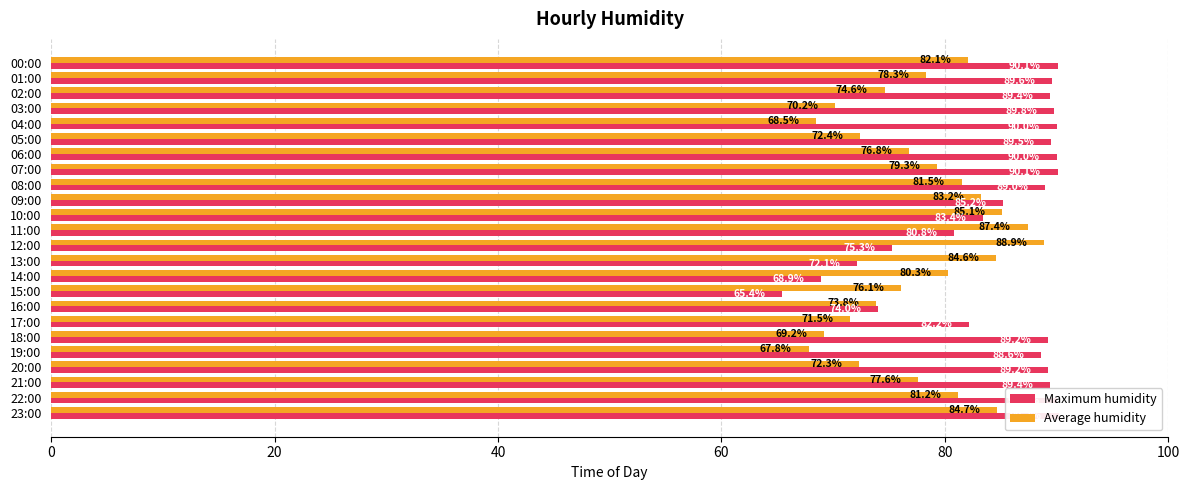

List the series in order of their overall mean, lowest first.

Average humidity, Maximum humidity